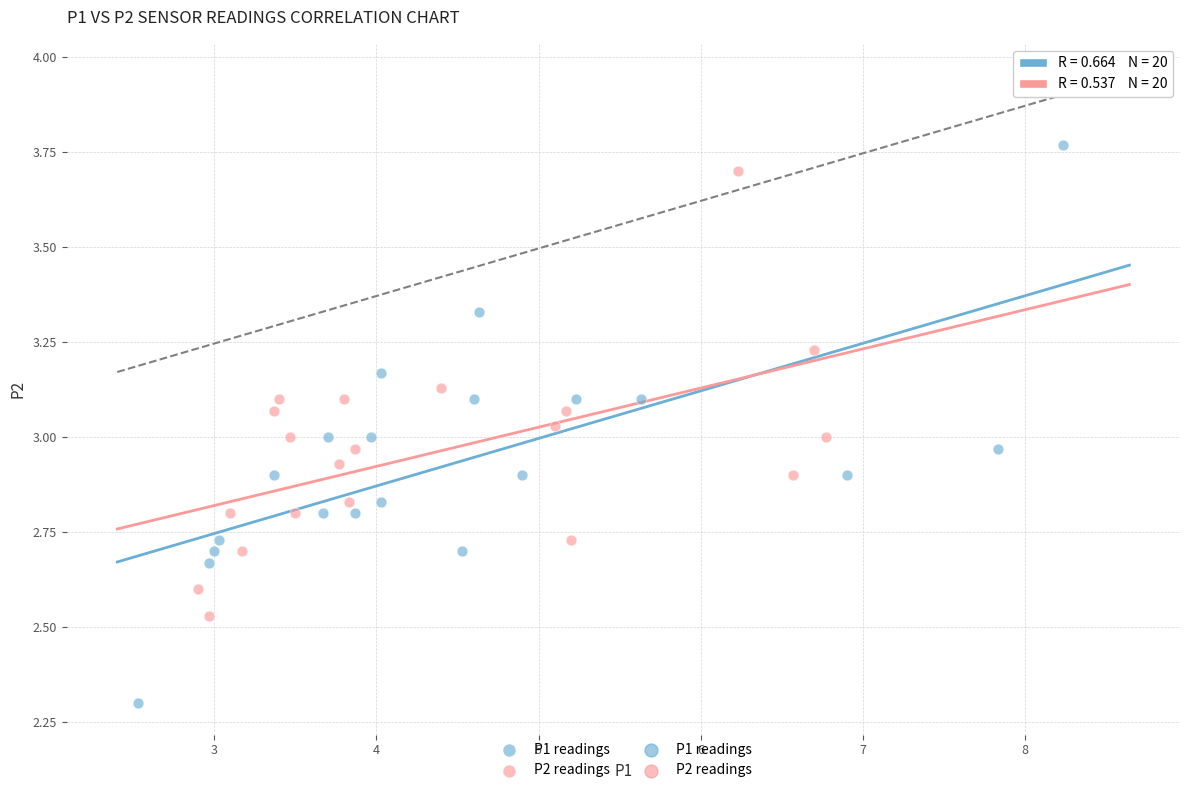

Which series reaches the minimum Y coordinate?

P1 readings